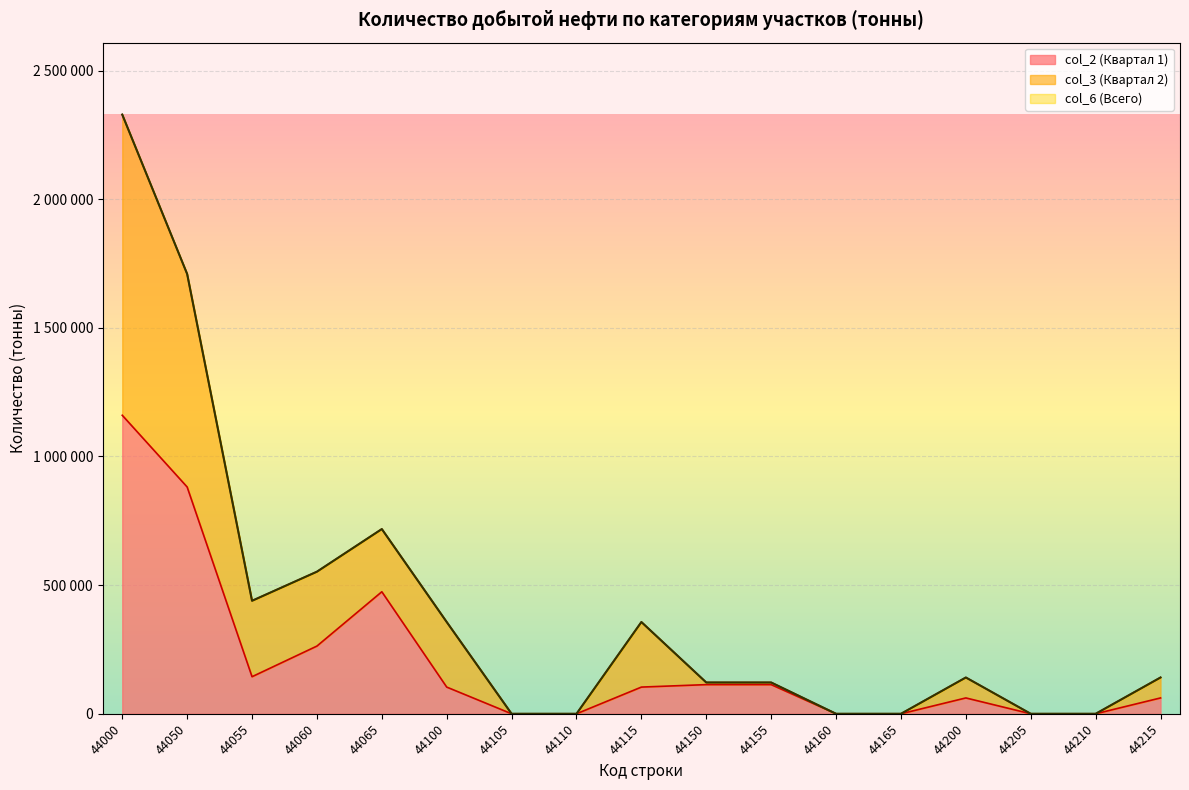

List the series in order of their peak value, lowest first.

col_2, col_3, col_6